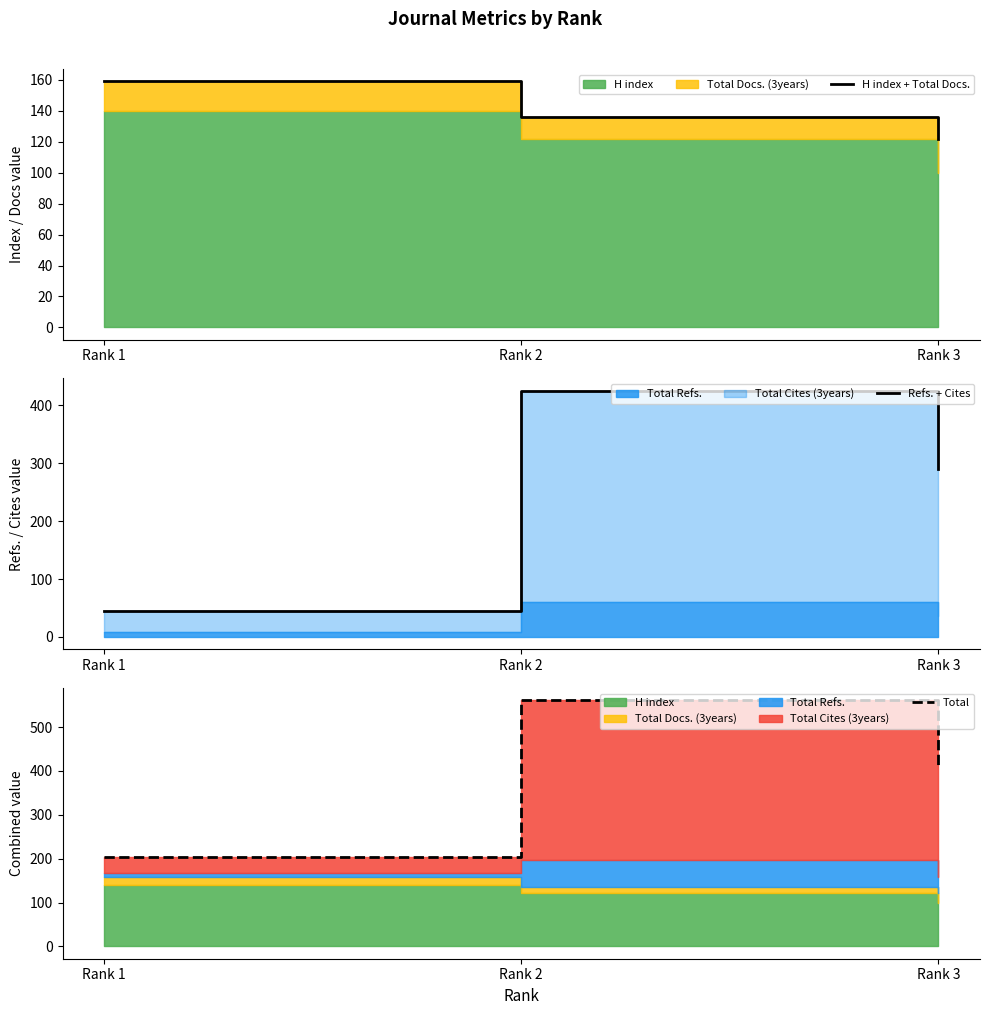

Does the chart display data point markers on the line(s)?

No